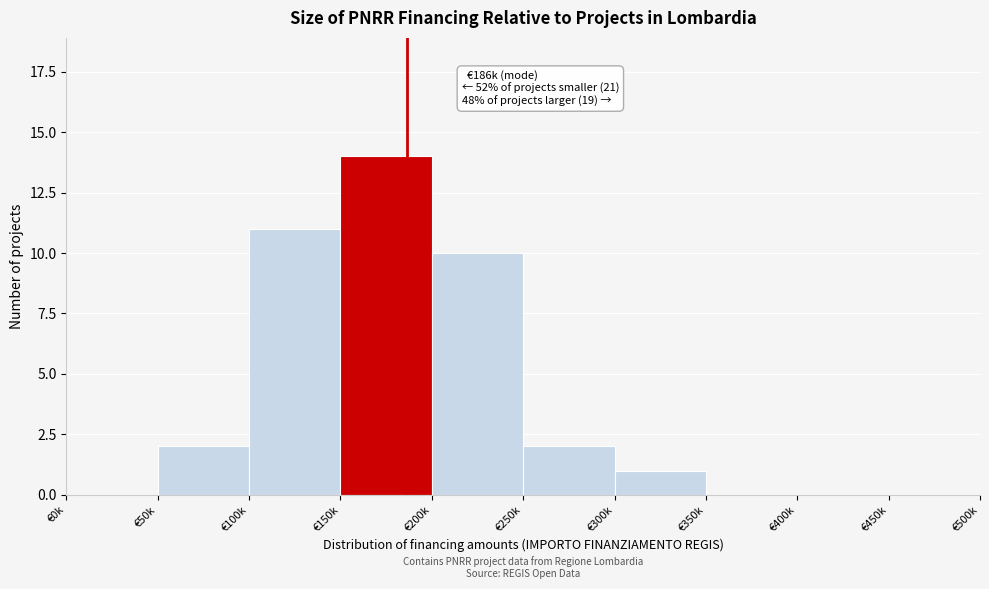

Reading left to right, list all the values displayed in this chart.

€0k=0	€50k=2	€100k=11	€150k=14	€200k=10	€250k=2	€300k=1	€350k=0	€400k=0	€450k=0